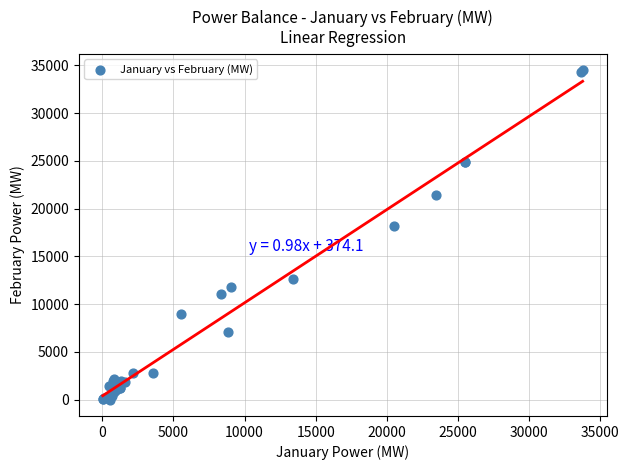

What Y value in the scatter plot is closest to 17248?

18150.5